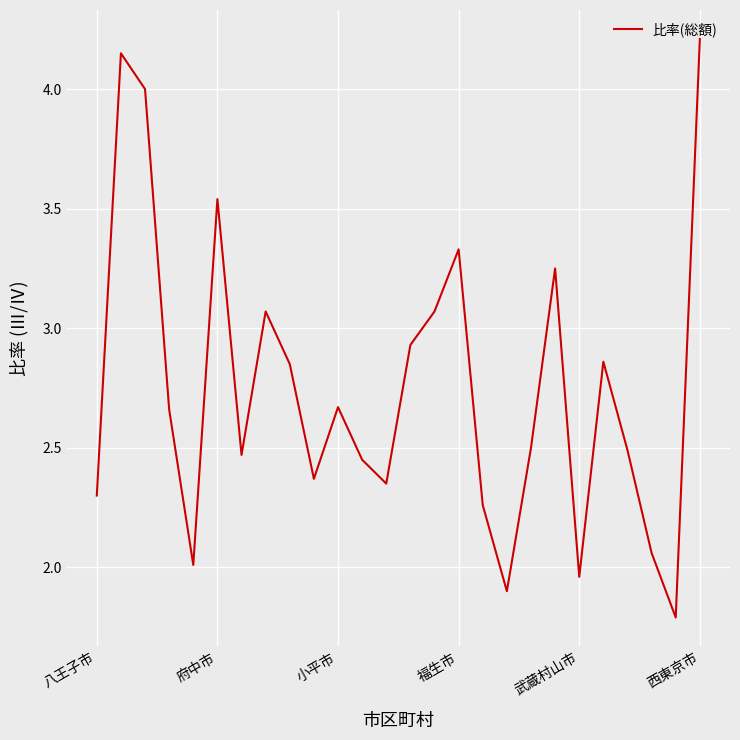

What is the smallest value displayed?

1.8